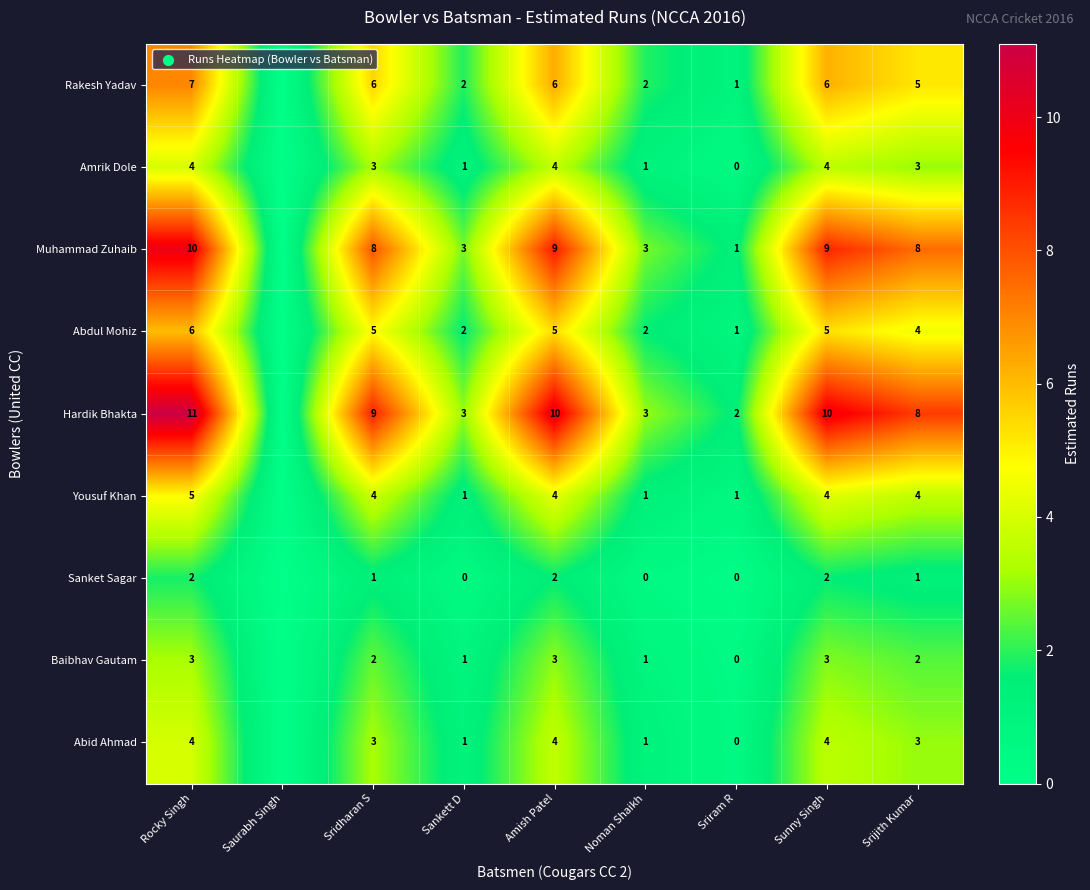

At how many categories does at least one series exceed 10?

2